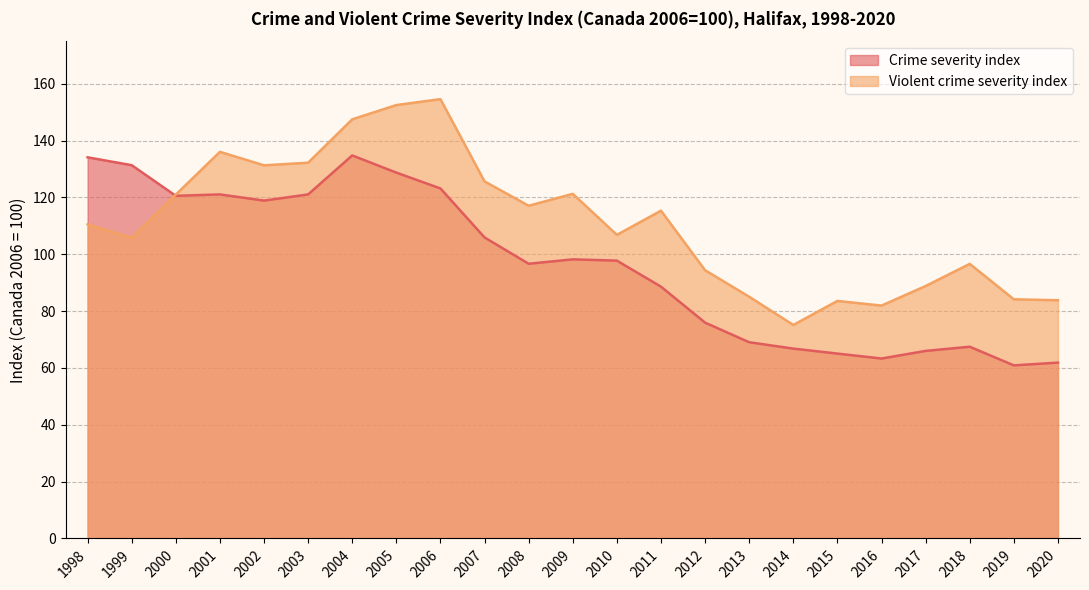

At how many categories does at least one series exceed 68?

23